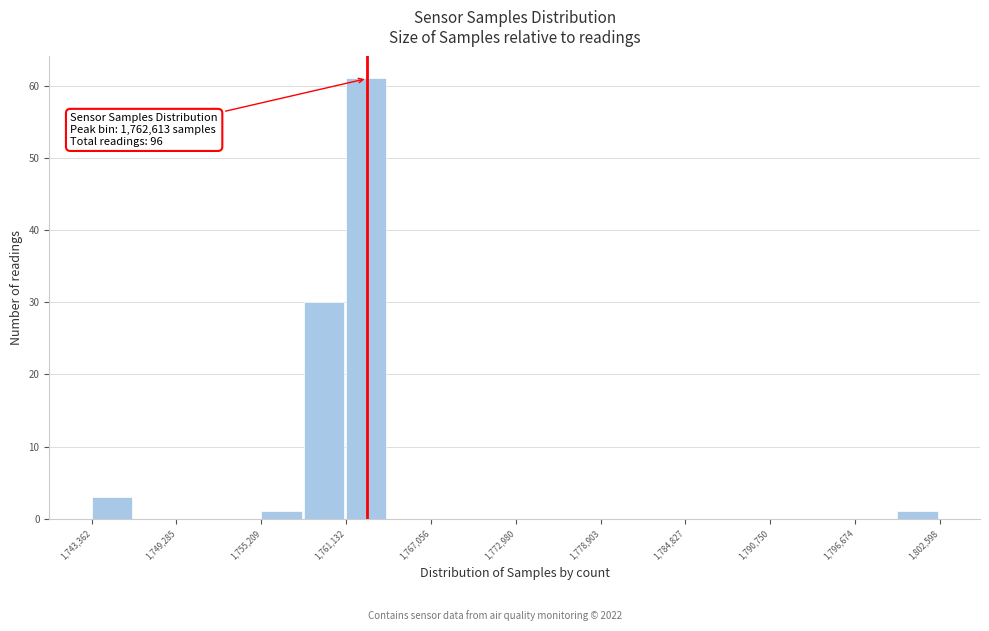

Read against the x-axis, roughly where is the centre of the tallest bar?

1763000